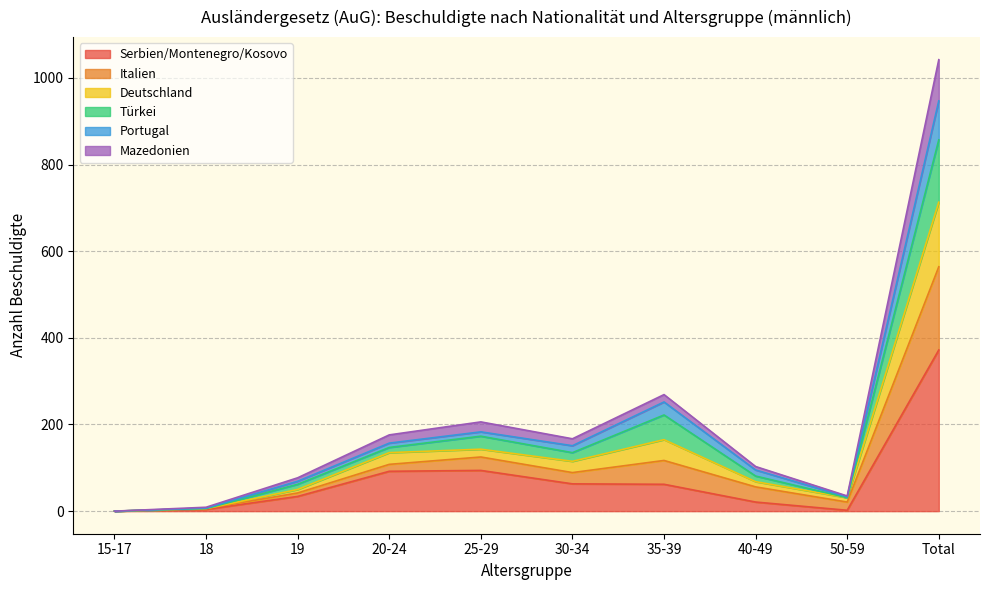

In Italien, how many points are higher than both neighbors (excluding endpoints)?

2